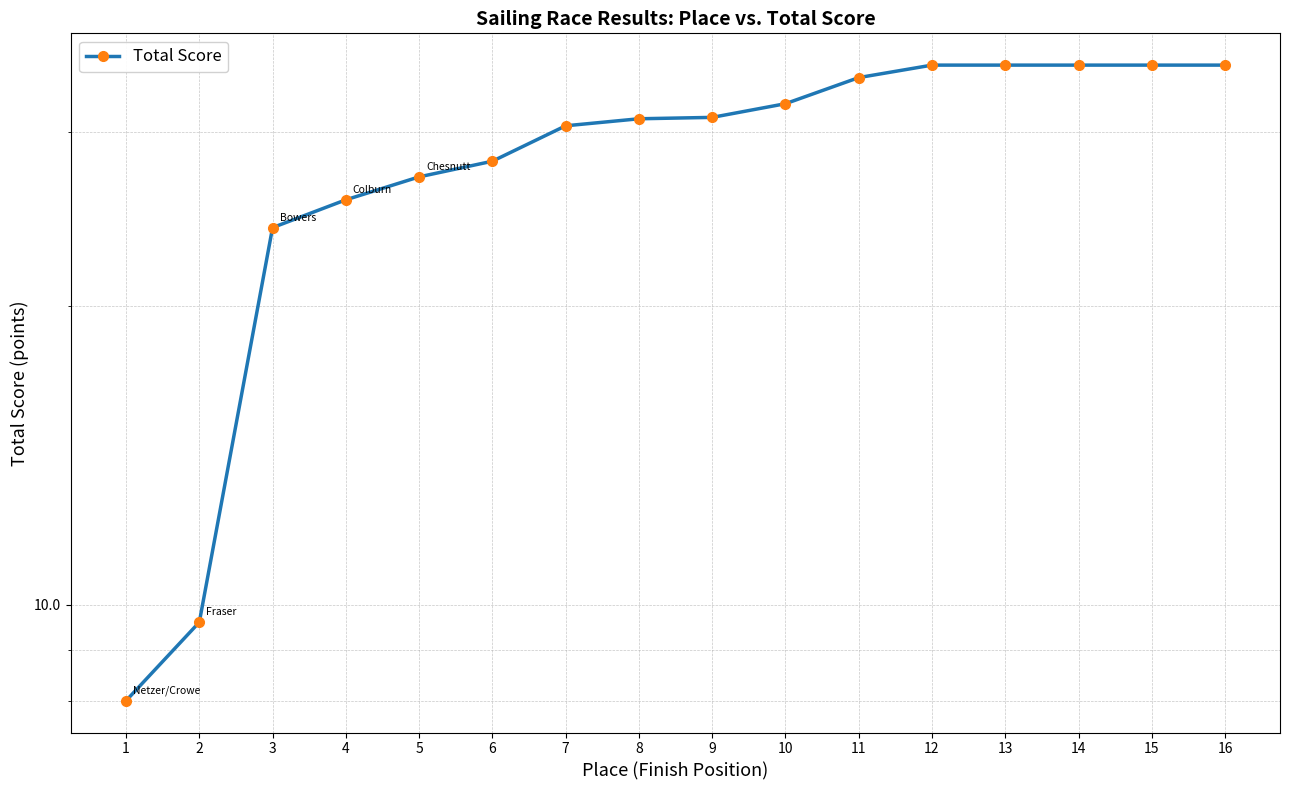

What is the value of the 5th point from the left?

27.0